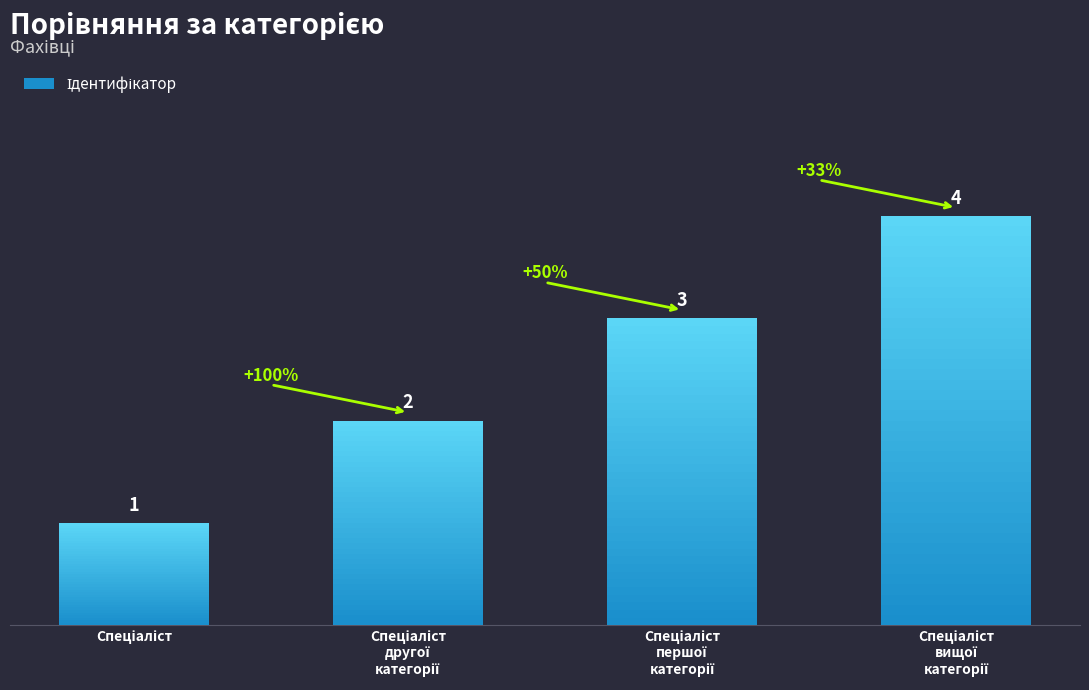

Rank the categories by value from highest to lowest.

Спеціаліст
вищої
категорії, Спеціаліст
першої
категорії, Спеціаліст
другої
категорії, Спеціаліст